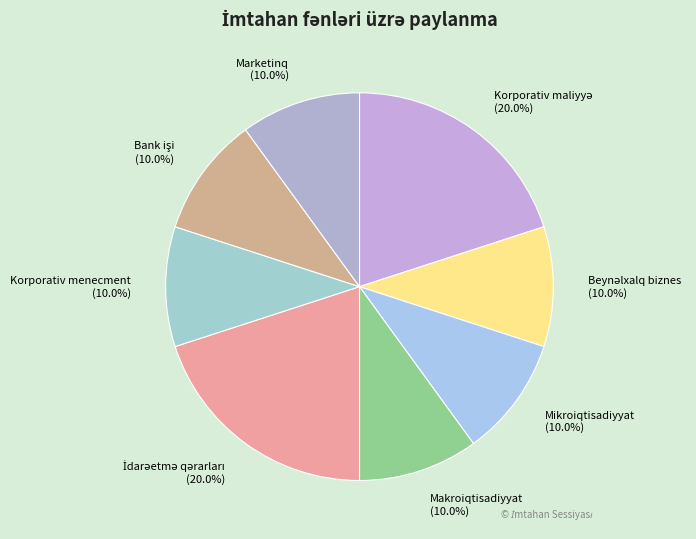

What is the total percentage of Korporativ menecment and Marketinq?

20.0%